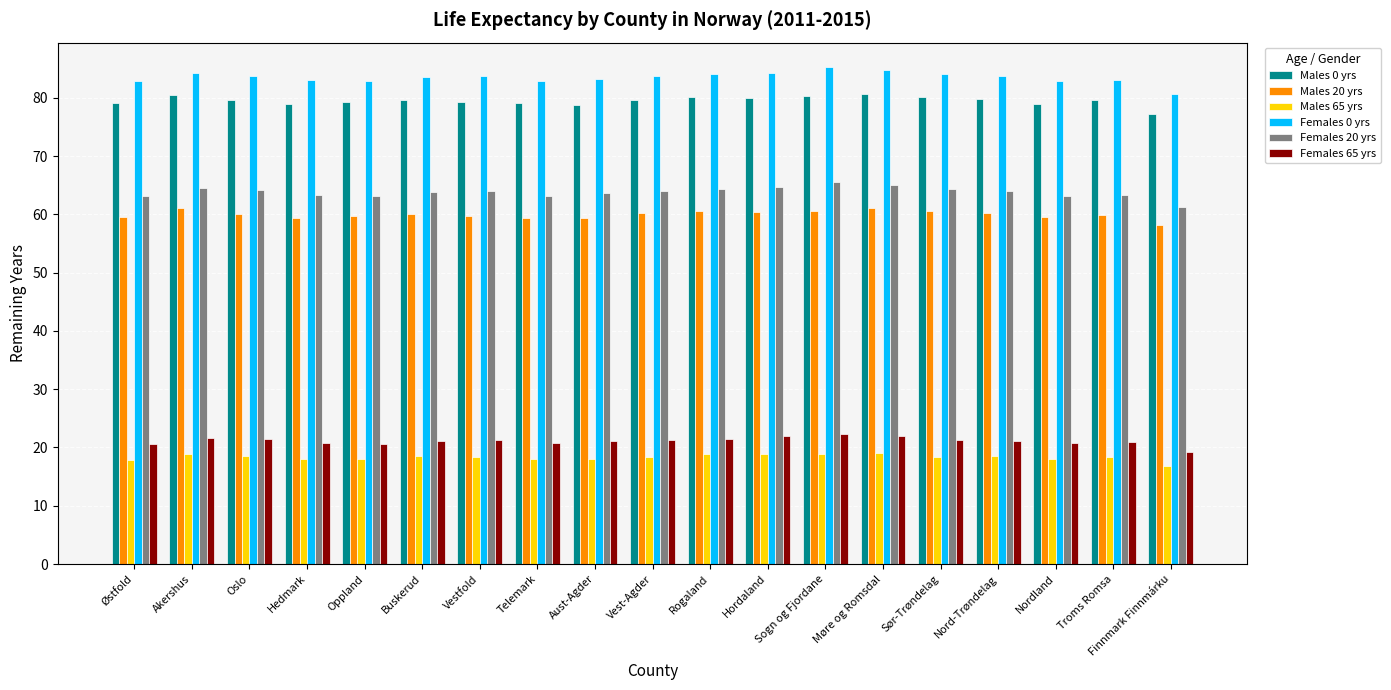

How many groups of bars are there?

19